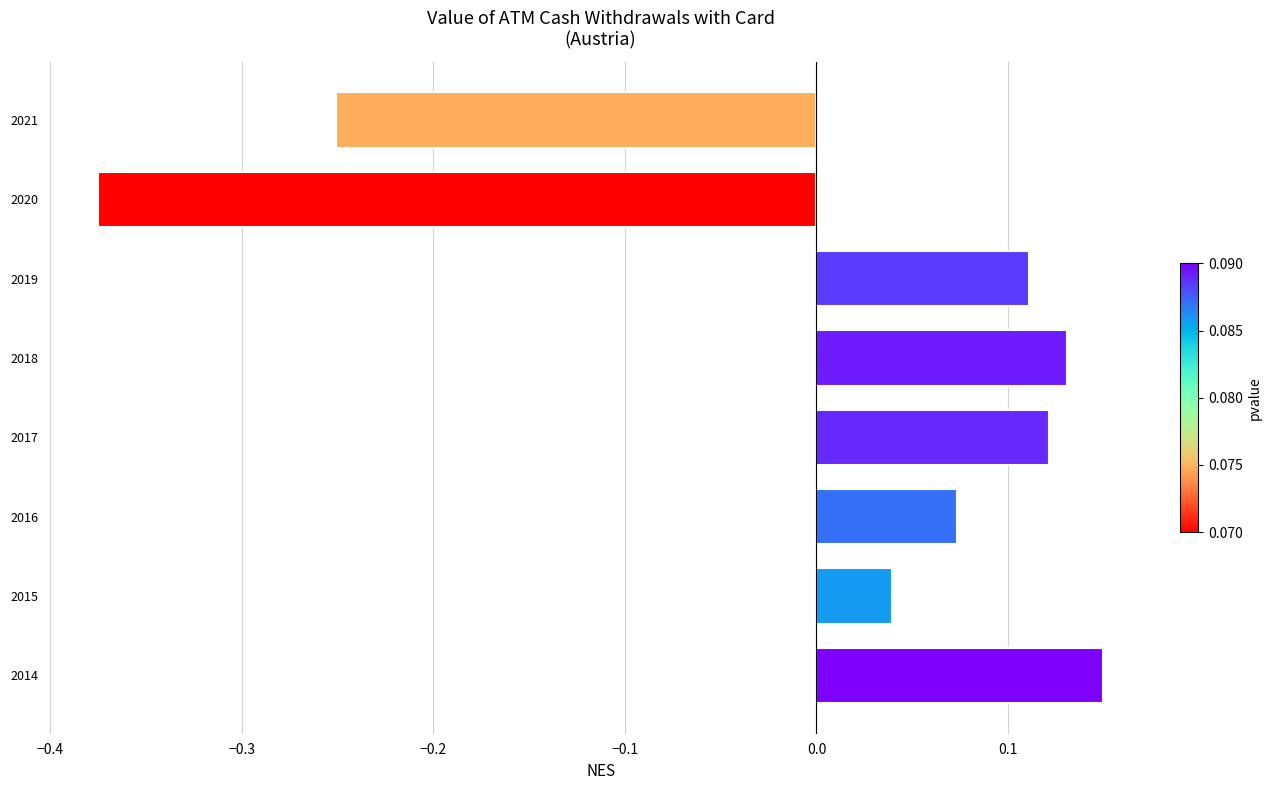

The value at 2015 is 0.1. True or false?

False